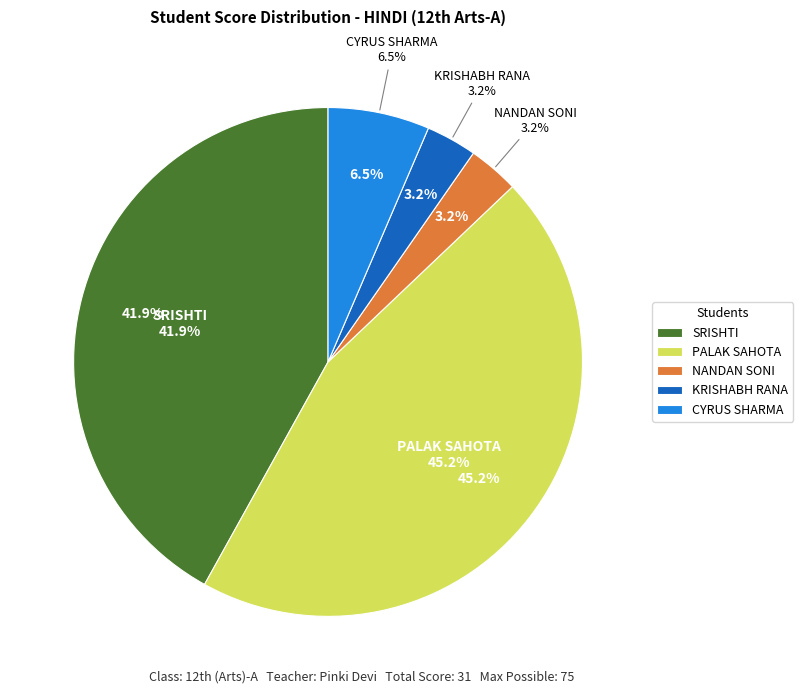

Does any single category account for the majority?

No